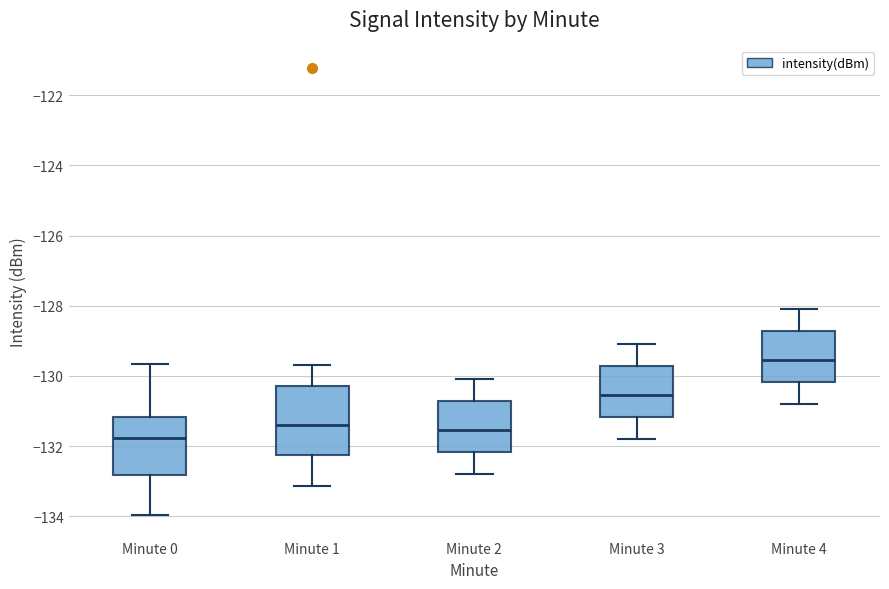

Reading left to right, read every box against the y-axis: the position of its median line, the range the box covers, and the ends of its whiskers. The values are not printed on the chart, so give them approximately, as read against the axis.

Minute 0: median -131.8, box -132.8 to -131.2, whiskers -134.0 to -129.6
Minute 1: median -131.4, box -132.2 to -130.2, whiskers -133.2 to -129.6
Minute 2: median -131.6, box -132.2 to -130.8, whiskers -132.8 to -130.0
Minute 3: median -130.6, box -131.2 to -129.8, whiskers -131.8 to -129.0
Minute 4: median -129.6, box -130.2 to -128.8, whiskers -130.8 to -128.0